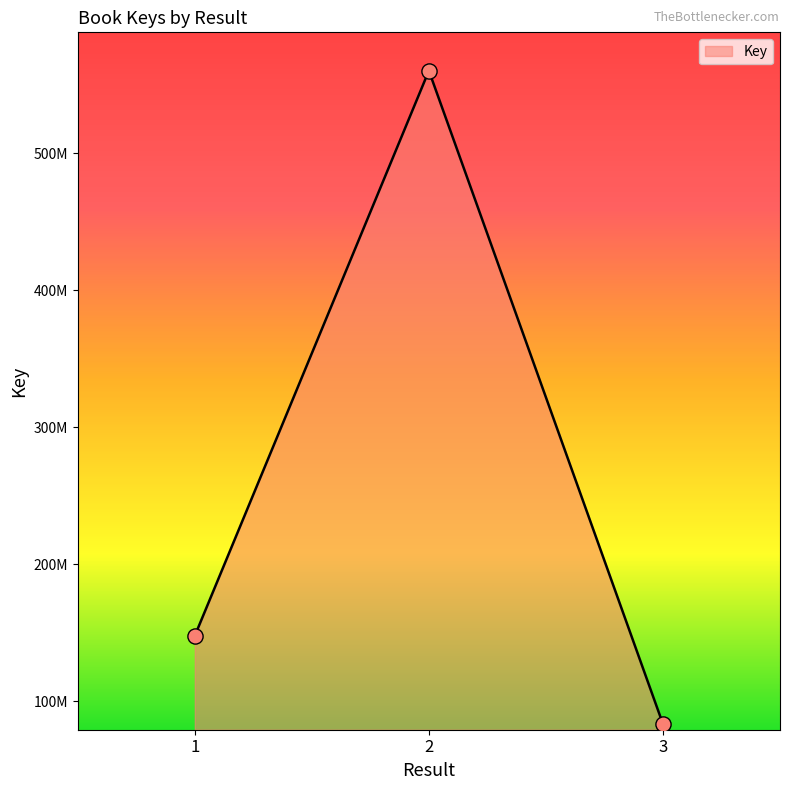

Which has a higher value, 1 or 2?

2